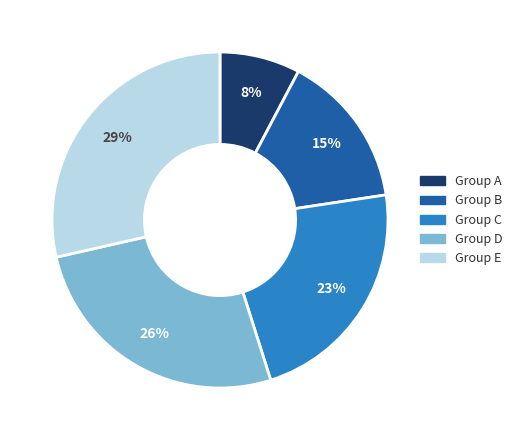

Do Group C and Group E together represent more than half of the pie?

Yes